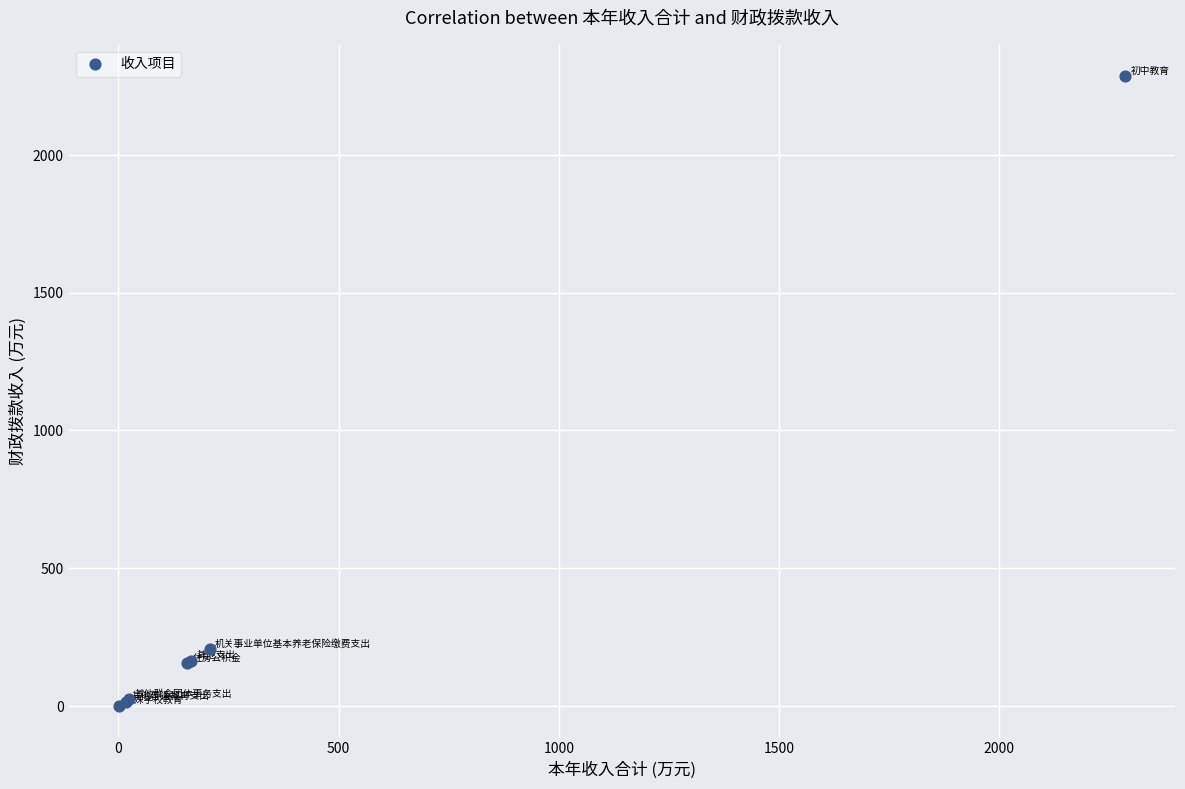

What Y value in the scatter plot is closest to 1143?

207.1